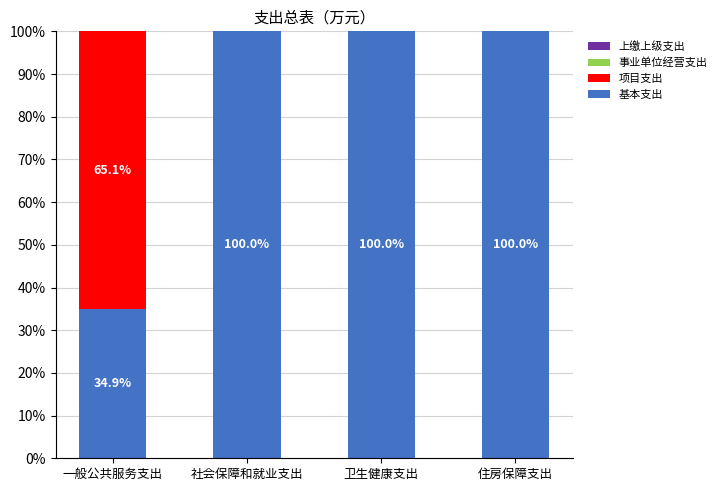

What is the total value across all series at 卫生健康支出?

100.0